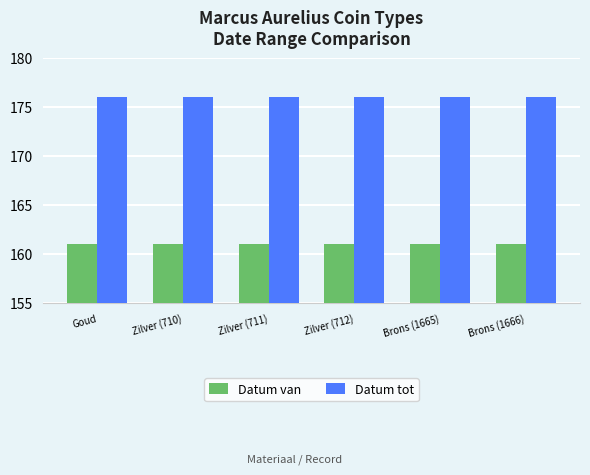

What is the spread (max minus min) of values at Goud?

15